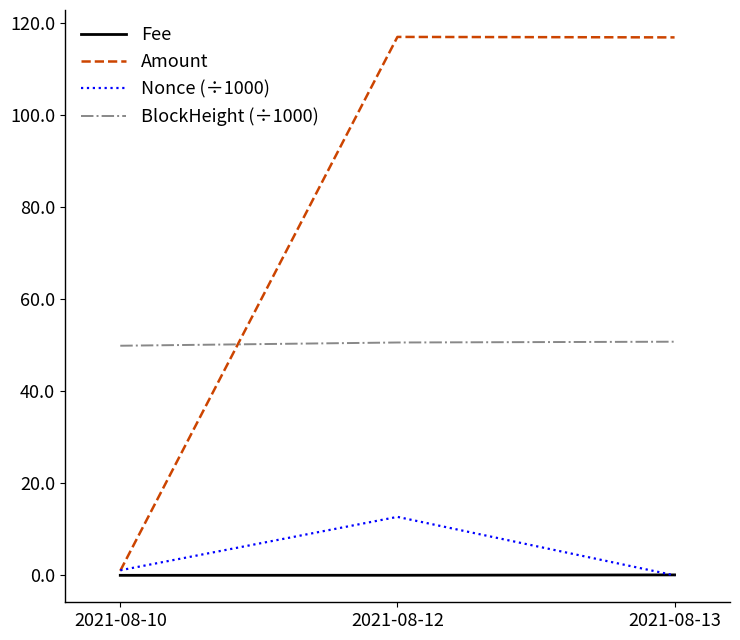

The value of Amount at 2021-08-13 is 116.8. True or false?

True